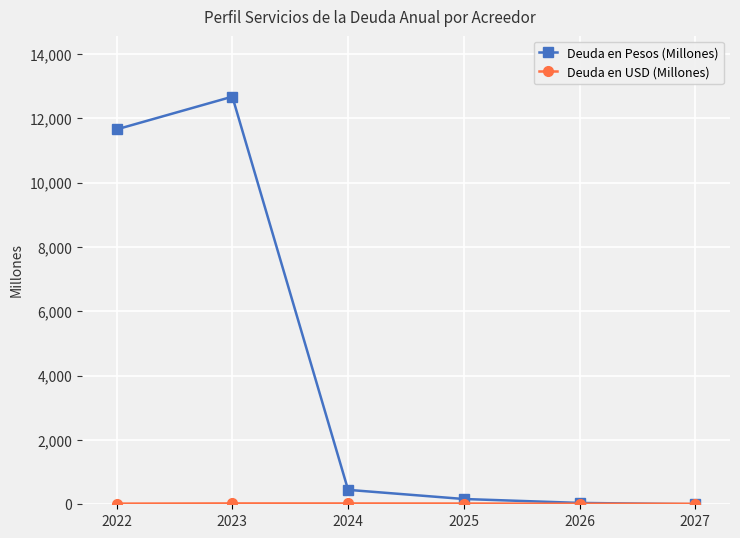

How many series are shown in this chart?

2